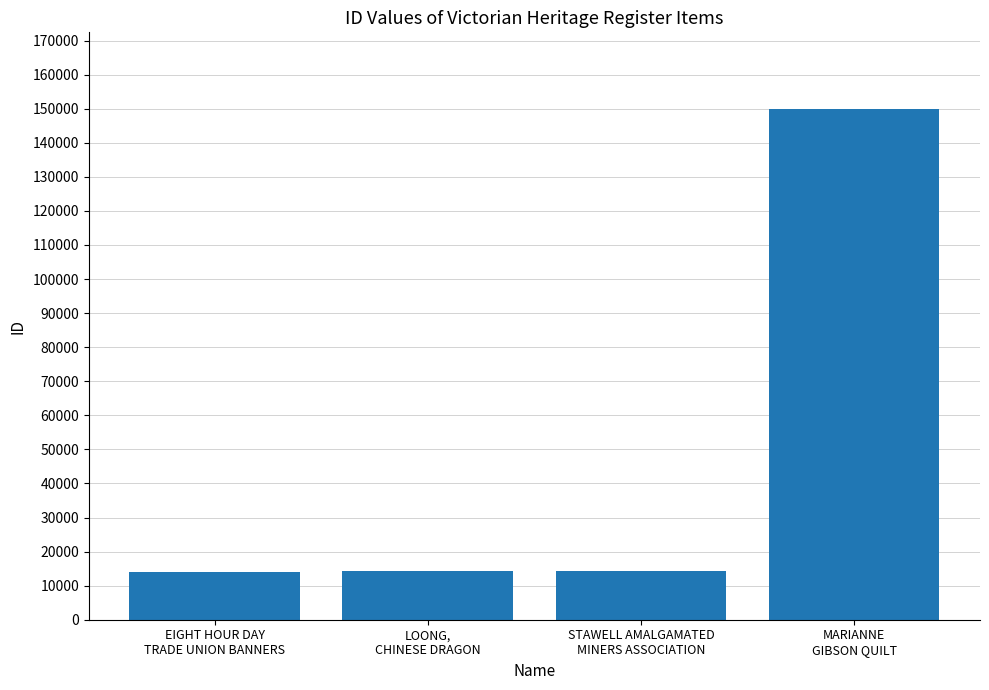

What is the minimum value shown in the chart?

14099